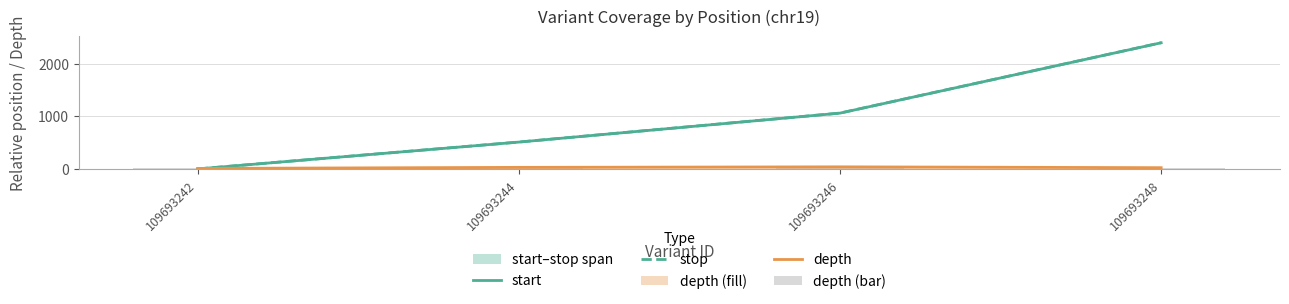

Is it true that depth equals 30 at 109693244?

True